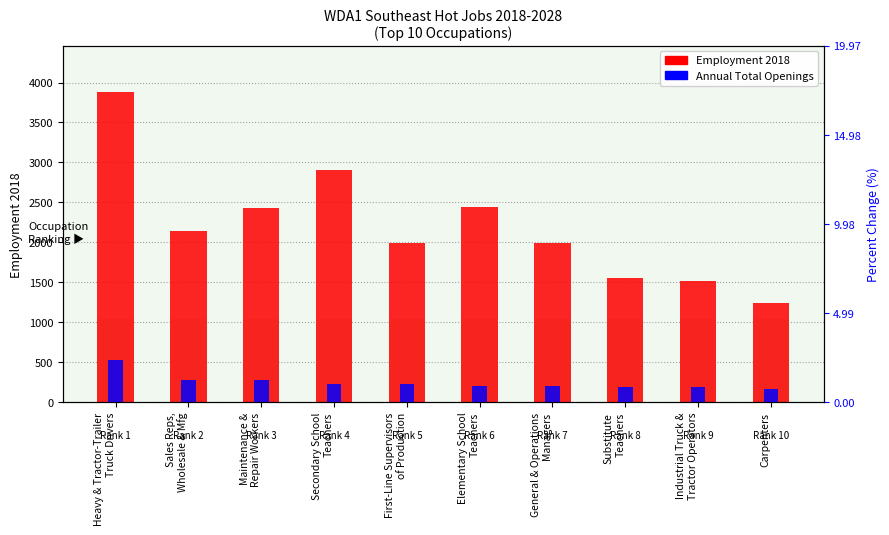

True or false: Annual Total Openings has a value of 327 at Substitute
Teachers.

False